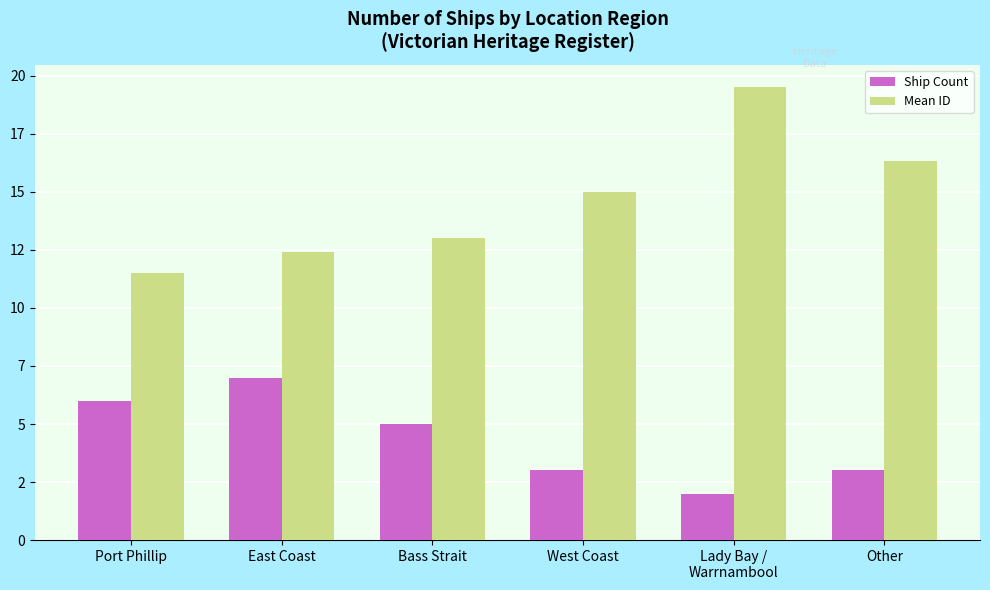

What value does the Mean ID series have at Lady Bay /
Warrnambool?

19.5